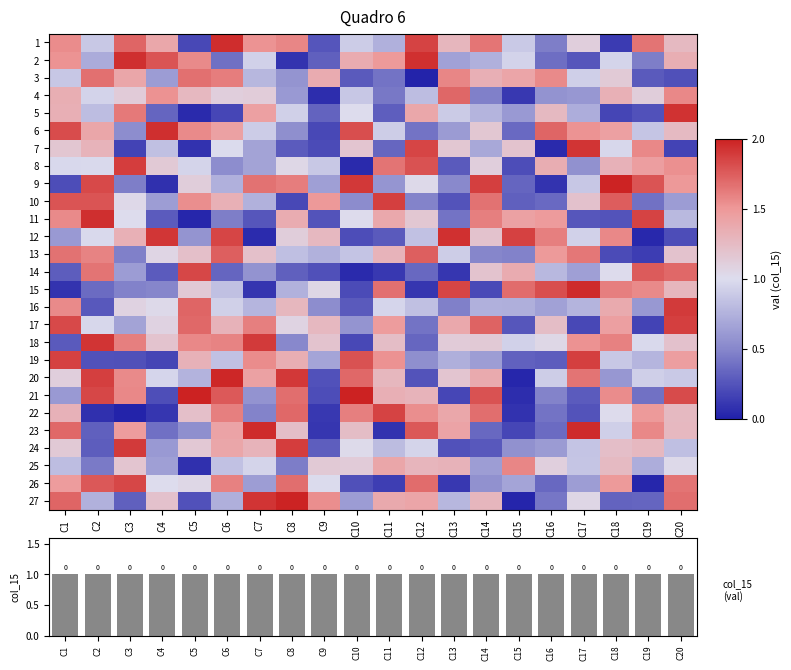

How many series are shown in this chart?

28